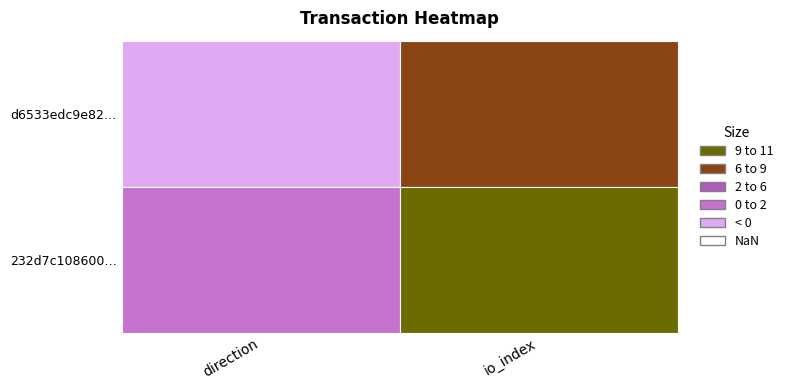

The d6533edc9e82ef516a8ee605cbc6f0105106e2d series shows -1 at 0. True or false?

True